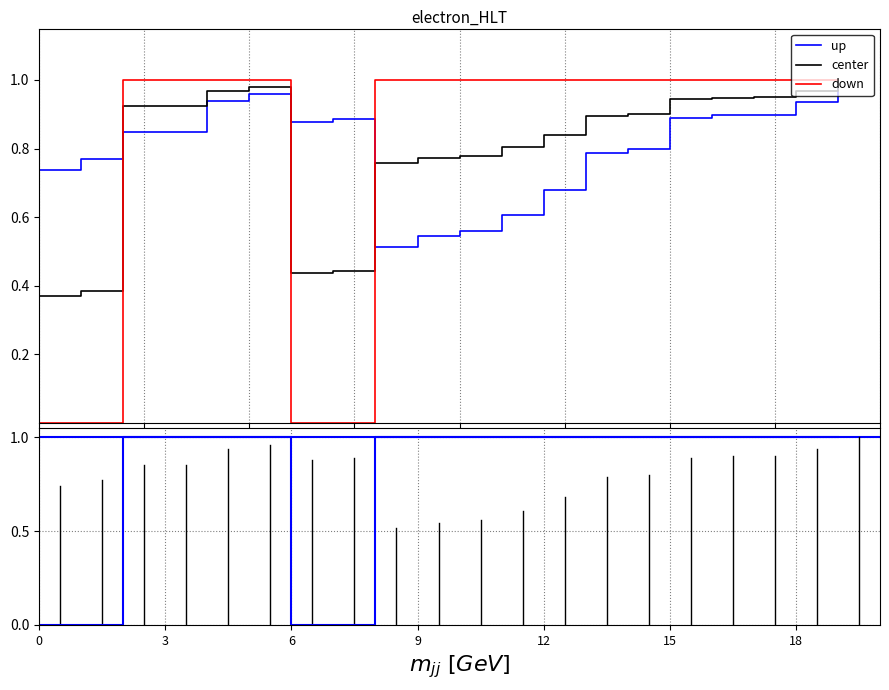

True or false: issue_id has more than 1 points higher than both neighbors.

True